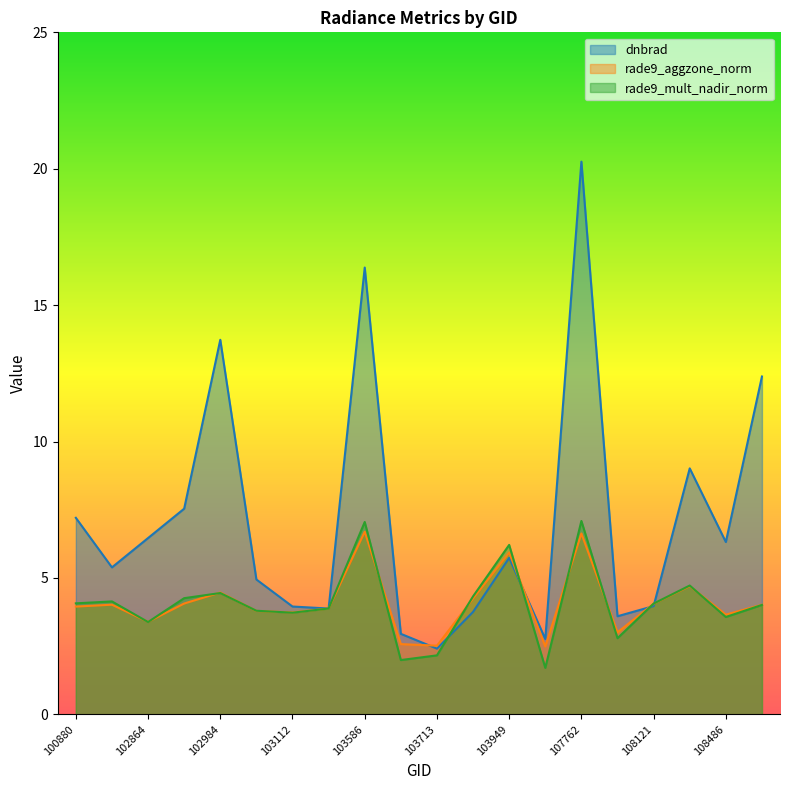

After their last crossing, which series has the higher values: rade9_aggzone_norm or rade9_mult_nadir_norm?

rade9_aggzone_norm